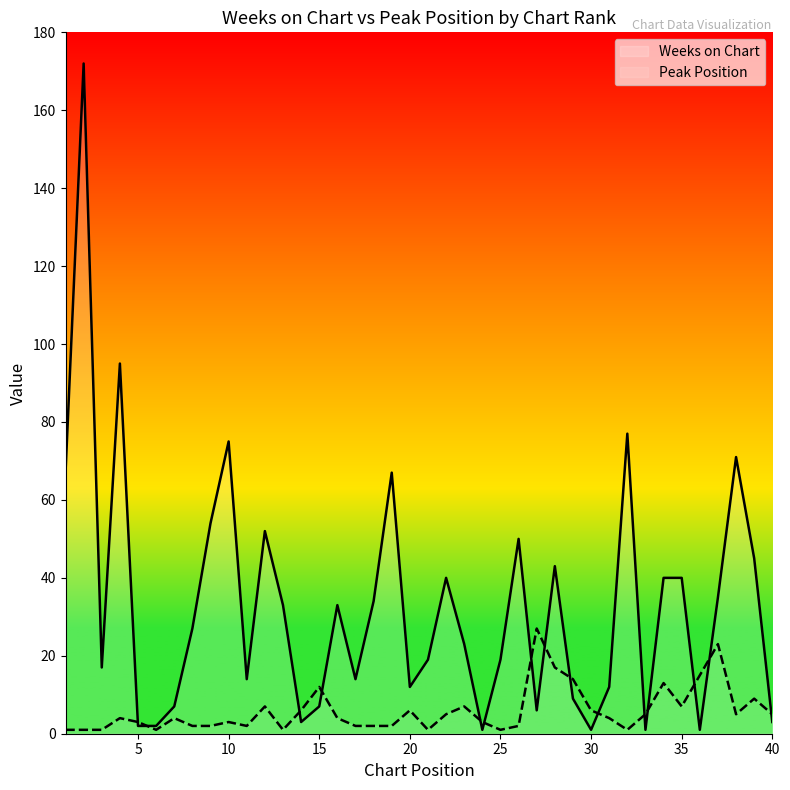

After their last crossing, which series has the higher values: Weeks on Chart or Peak Position?

Peak Position